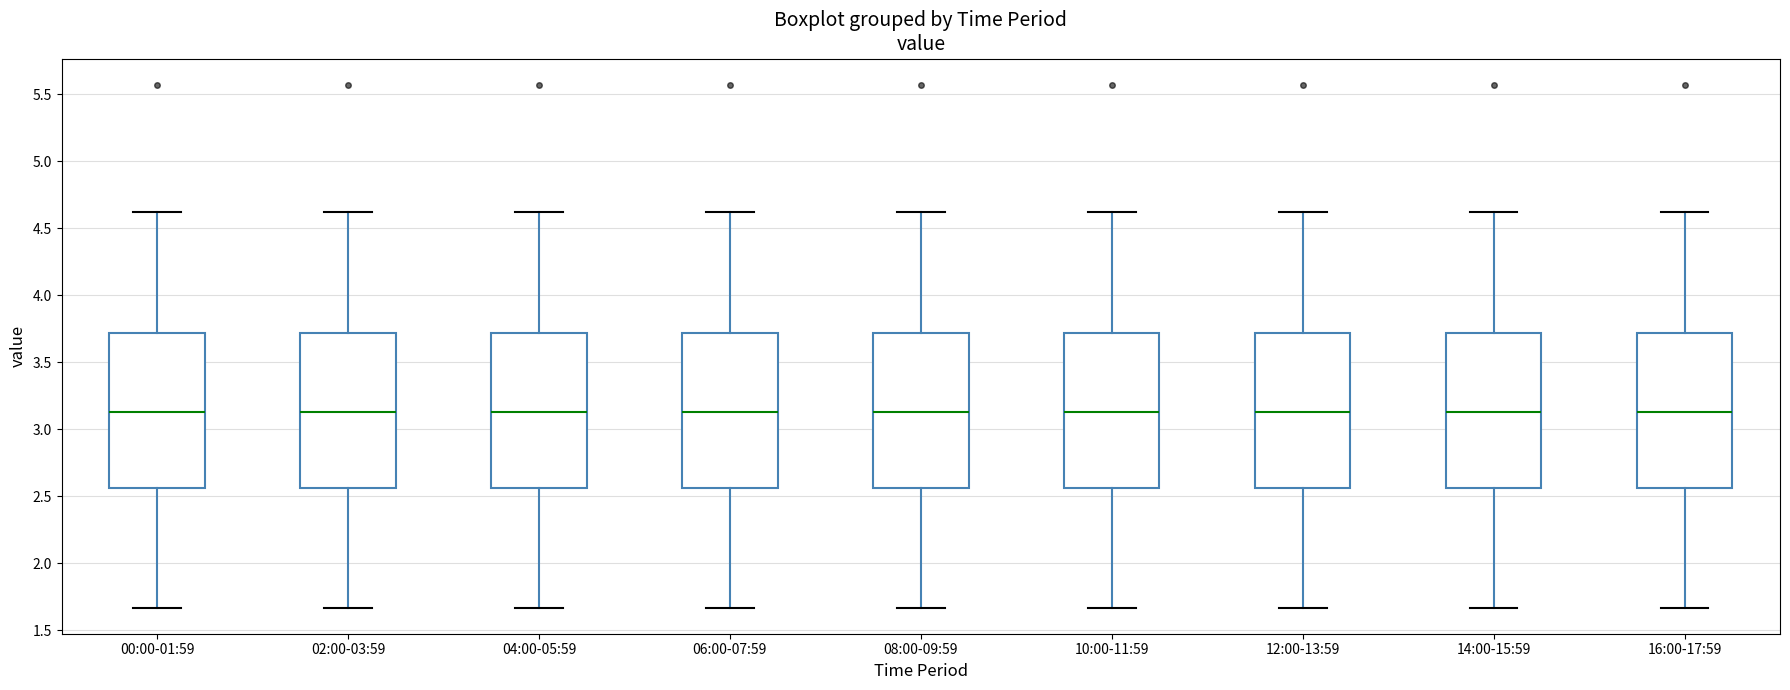

Where does the median line of the box for 14:00-15:59 sit on the y-axis? The values are not printed on the chart, so give them approximately, as read against the axis.

3.15